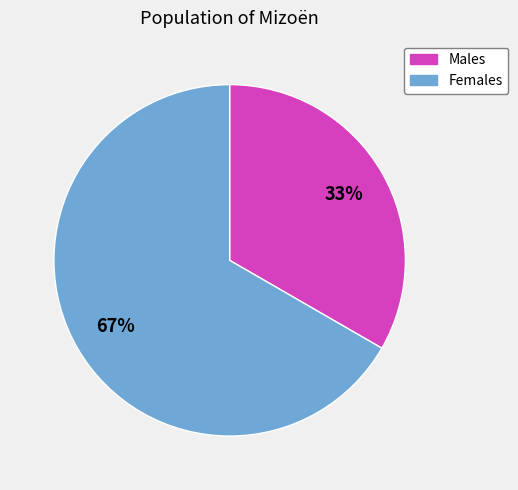

To the nearest percent, what is the average slice percentage?

50%